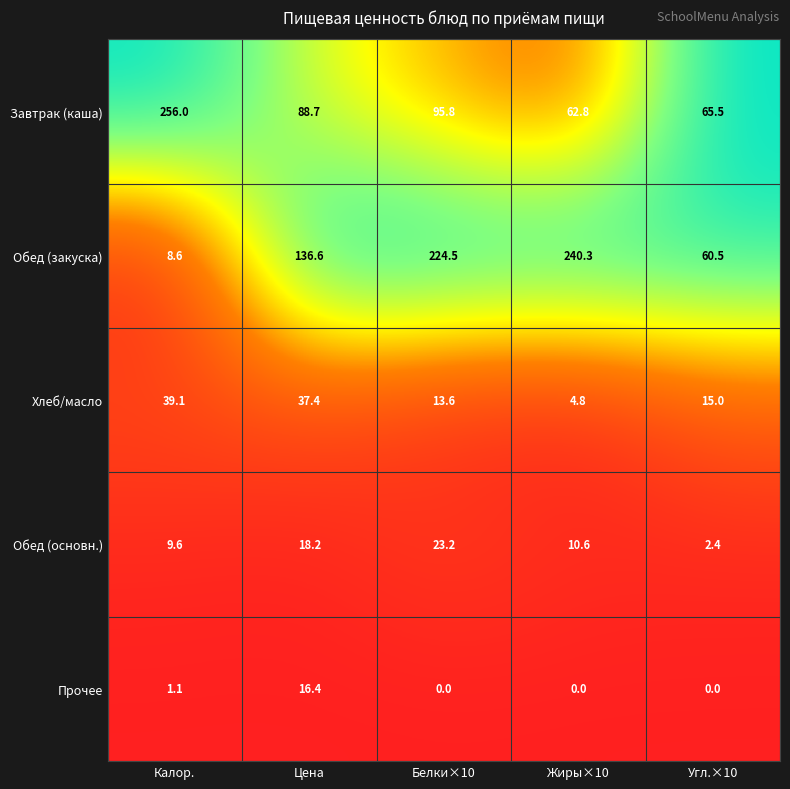

The Хлеб/масло series shows 53.6 at Калор.. True or false?

False